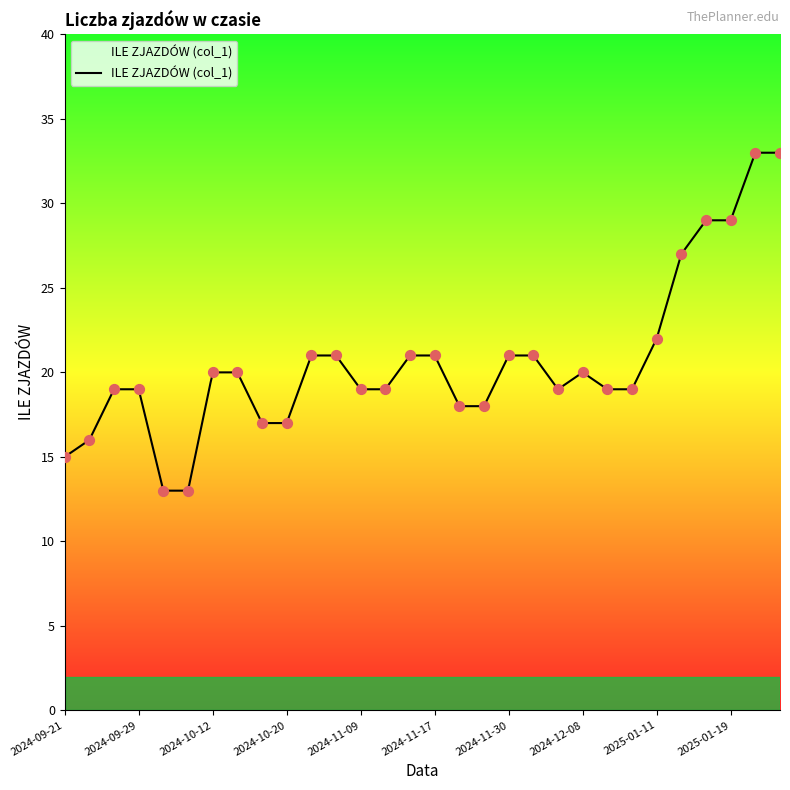

Between 2024-11-24 and 2024-12-14, which is larger?

2024-12-14